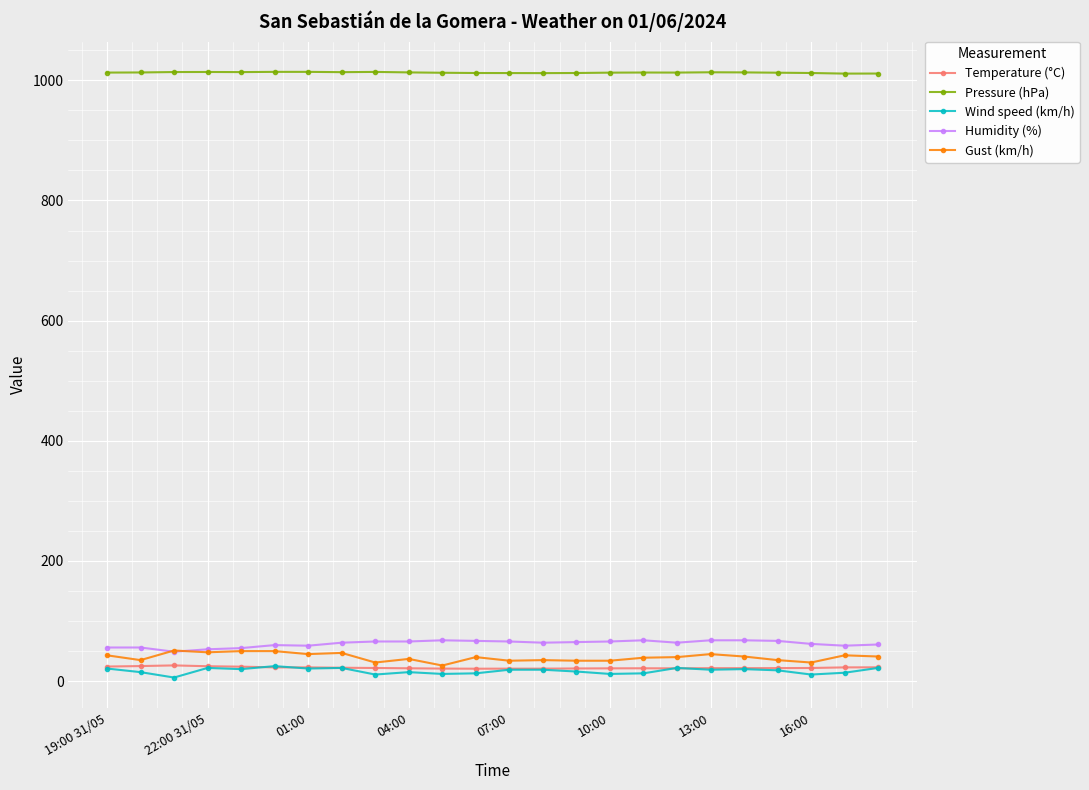

What is the value of the Pressure (hPa) point at the 3rd from the left?

1013.8